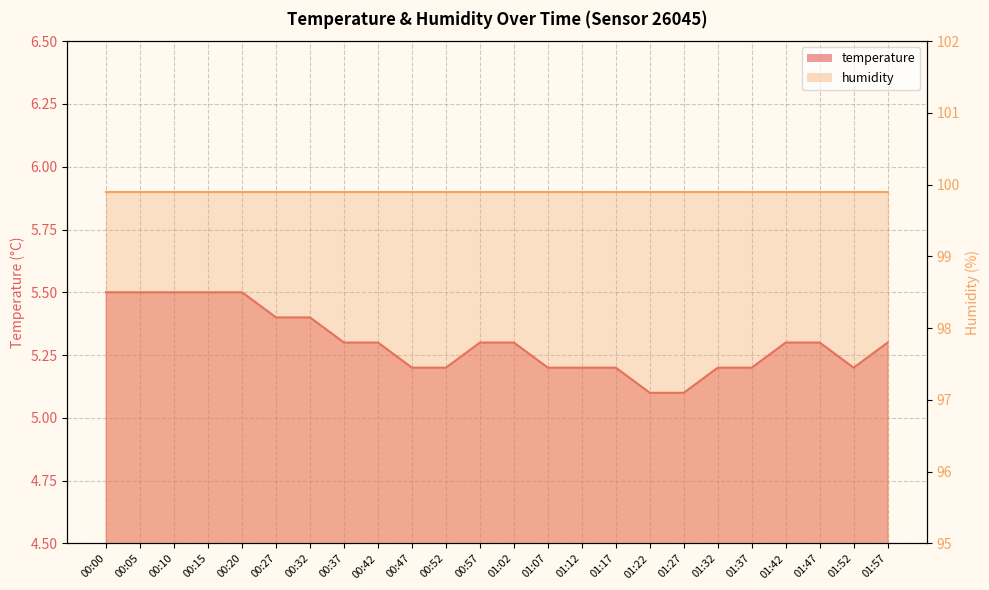

List the labels in order of value, smallest first.

01:22, 01:27, 00:47, 00:52, 01:07, 01:12, 01:17, 01:32, 01:37, 01:52, 00:37, 00:42, 00:57, 01:02, 01:42, 01:47, 01:57, 00:27, 00:32, 00:00, 00:05, 00:10, 00:15, 00:20